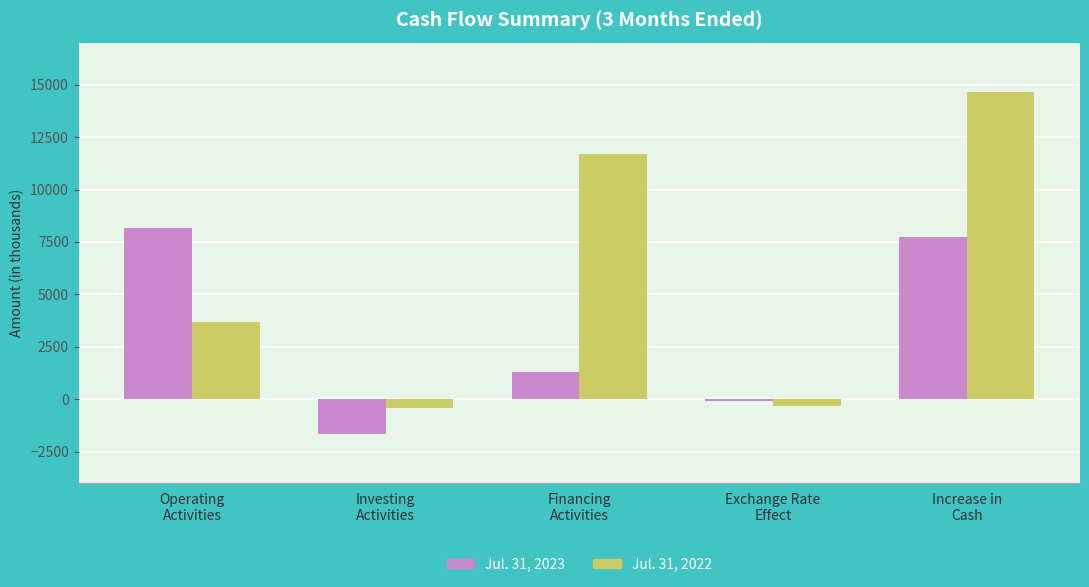

Rank the series by their average value, from lowest to highest.

Jul. 31, 2023, Jul. 31, 2022